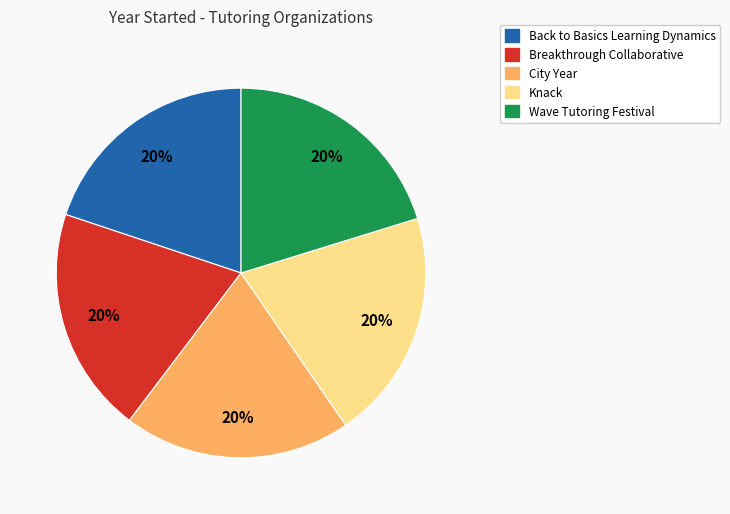

To the nearest percent, what is the combined percentage of City Year and Wave Tutoring Festival?

40%